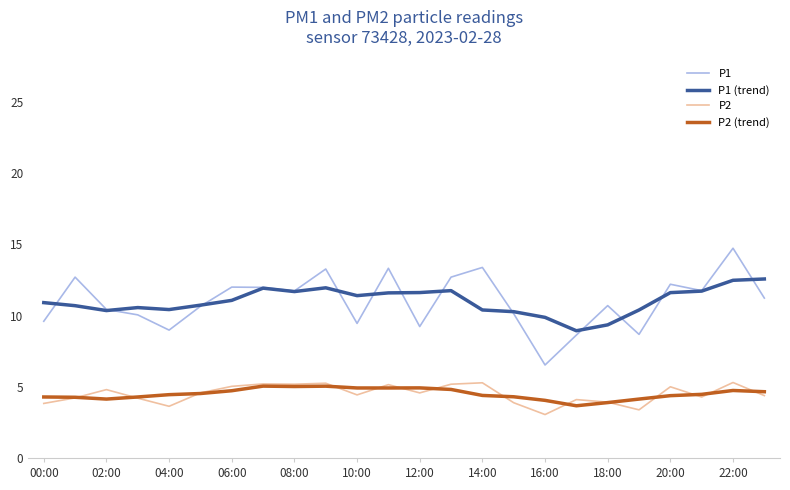

What is the highest value of the P2 series?

5.3